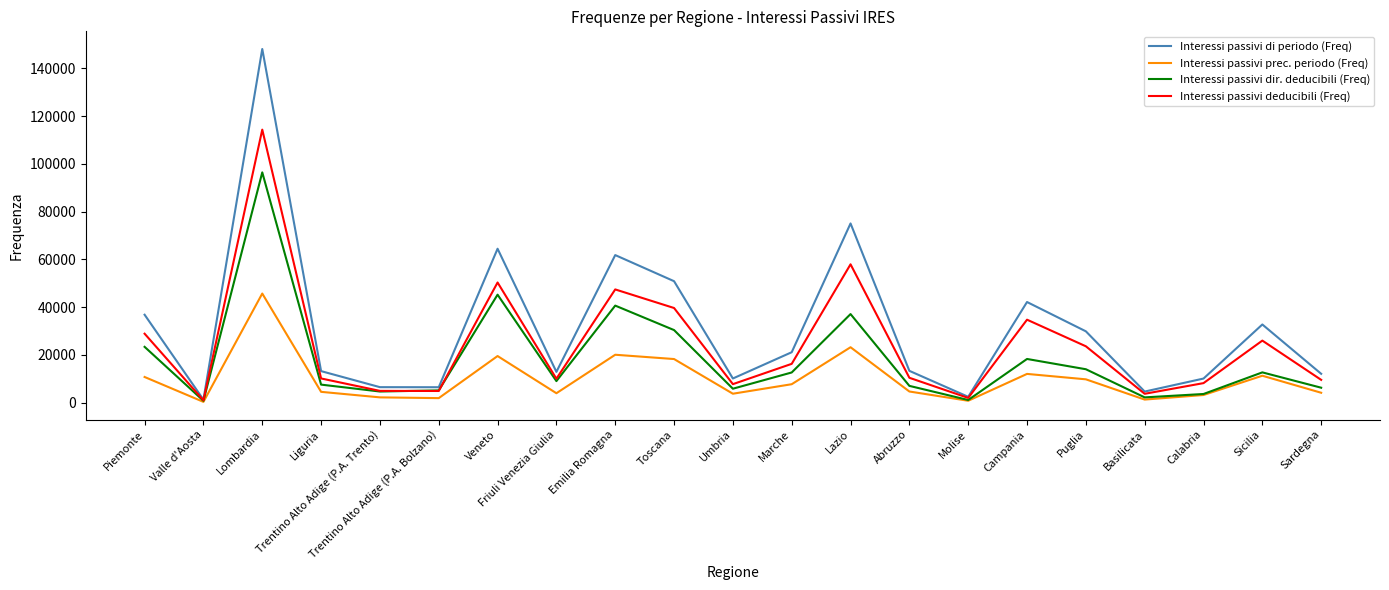

Rank the series by their average value, from lowest to highest.

Interessi passivi prec. periodo (Freq), Interessi passivi dir. deducibili (Freq), Interessi passivi deducibili (Freq), Interessi passivi di periodo (Freq)